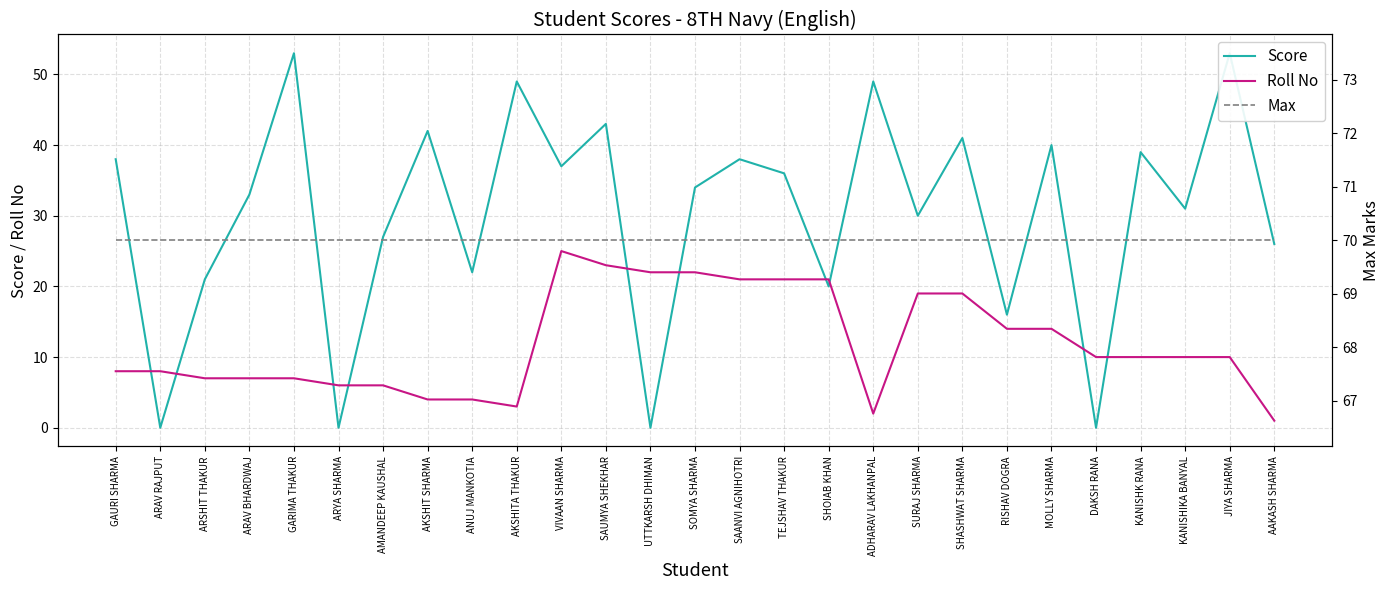

Reading right to left, transcribe all the data shown in this chart.

Score: AAKASH SHARMA=26	JIYA SHARMA=53	KANISHIKA BANYAL=31	KANISHK RANA=39	DAKSH RANA=0	MOLLY SHARMA=40	RISHAV DOGRA=16	SHASHWAT SHARMA=41	SURAJ SHARMA=30	ADHARAV LAKHANPAL=49	SHOIAB KHAN=20	TEJSHAV THAKUR=36	SAANVI AGNIHOTRI=38	SOMYA SHARMA=34	UTTKARSH DHIMAN=0	SAUMYA SHEKHAR=43	VIVAAN SHARMA=37	AKSHITA THAKUR=49	ANUJ MANKOTIA=22	AKSHIT SHARMA=42	AMANDEEP KAUSHAL=27	ARYA SHARMA=0	GARIMA THAKUR=53	ARAV BHARDWAJ=33	ARSHIT THAKUR=21	ARAV RAJPUT=0	GAURI SHARMA=38
Roll No: AAKASH SHARMA=1	JIYA SHARMA=10	KANISHIKA BANYAL=10	KANISHK RANA=10	DAKSH RANA=10	MOLLY SHARMA=14	RISHAV DOGRA=14	SHASHWAT SHARMA=19	SURAJ SHARMA=19	ADHARAV LAKHANPAL=2	SHOIAB KHAN=21	TEJSHAV THAKUR=21	SAANVI AGNIHOTRI=21	SOMYA SHARMA=22	UTTKARSH DHIMAN=22	SAUMYA SHEKHAR=23	VIVAAN SHARMA=25	AKSHITA THAKUR=3	ANUJ MANKOTIA=4	AKSHIT SHARMA=4	AMANDEEP KAUSHAL=6	ARYA SHARMA=6	GARIMA THAKUR=7	ARAV BHARDWAJ=7	ARSHIT THAKUR=7	ARAV RAJPUT=8	GAURI SHARMA=8
Max: AAKASH SHARMA=70	JIYA SHARMA=70	KANISHIKA BANYAL=70	KANISHK RANA=70	DAKSH RANA=70	MOLLY SHARMA=70	RISHAV DOGRA=70	SHASHWAT SHARMA=70	SURAJ SHARMA=70	ADHARAV LAKHANPAL=70	SHOIAB KHAN=70	TEJSHAV THAKUR=70	SAANVI AGNIHOTRI=70	SOMYA SHARMA=70	UTTKARSH DHIMAN=70	SAUMYA SHEKHAR=70	VIVAAN SHARMA=70	AKSHITA THAKUR=70	ANUJ MANKOTIA=70	AKSHIT SHARMA=70	AMANDEEP KAUSHAL=70	ARYA SHARMA=70	GARIMA THAKUR=70	ARAV BHARDWAJ=70	ARSHIT THAKUR=70	ARAV RAJPUT=70	GAURI SHARMA=70